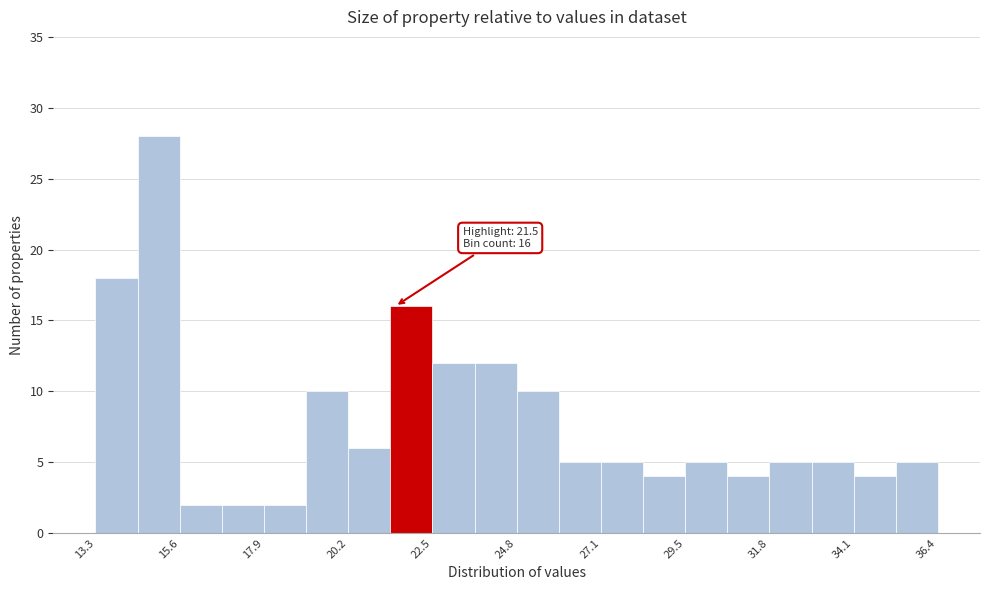

Around what value on the x-axis is the tallest bar? Give the approximate position of its centre, as read against the axis.

15.0